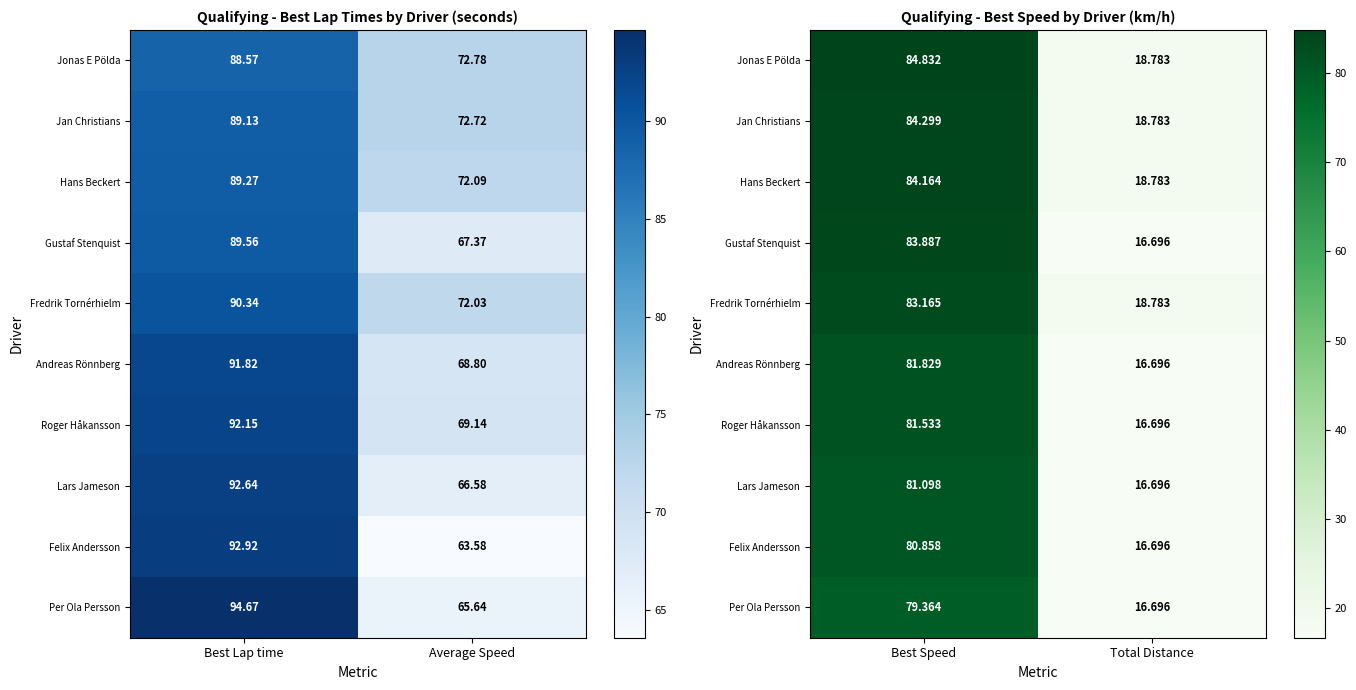

List the series in order of their peak value, lowest first.

Per Ola Persson, Felix Andersson, Lars Jameson, Roger Håkansson, Andreas Rönnberg, Fredrik Tornérhielm, Gustaf Stenquist, Hans Beckert, Jan Christians, Jonas E Pölda